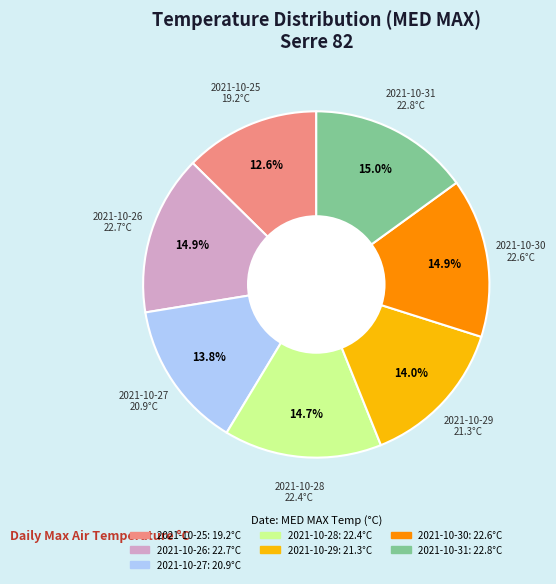

Is there a majority slice in this chart?

No